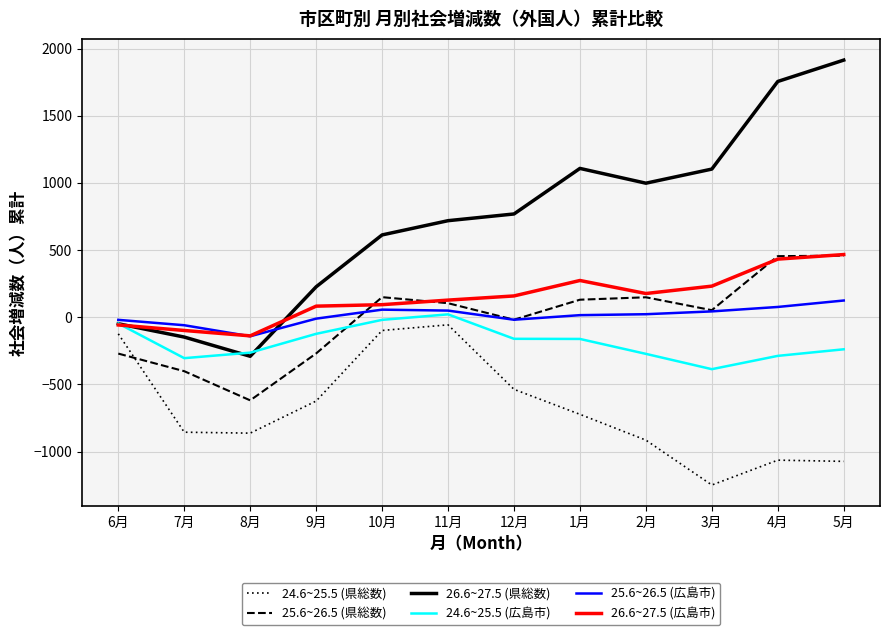

Does the chart have visible grid lines?

Yes